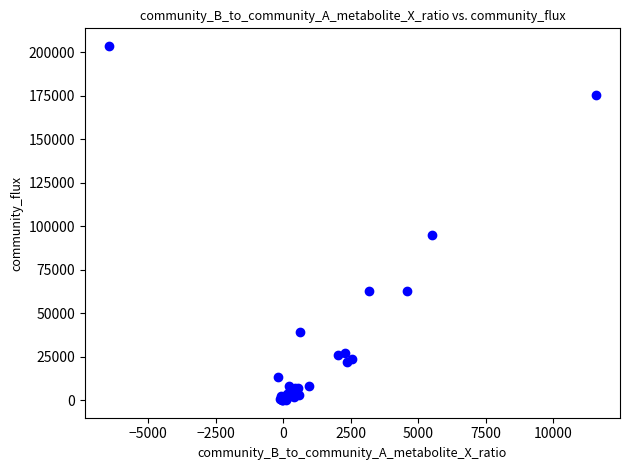

What Y value in the scatter plot is closest to 101753?

95050.3